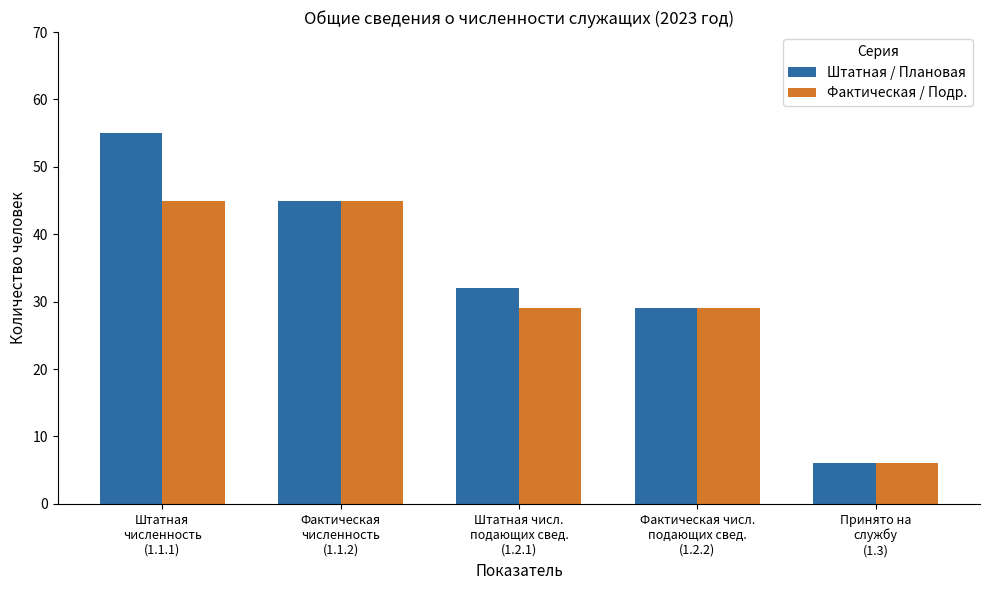

At how many categories does at least one series exceed 36?

2